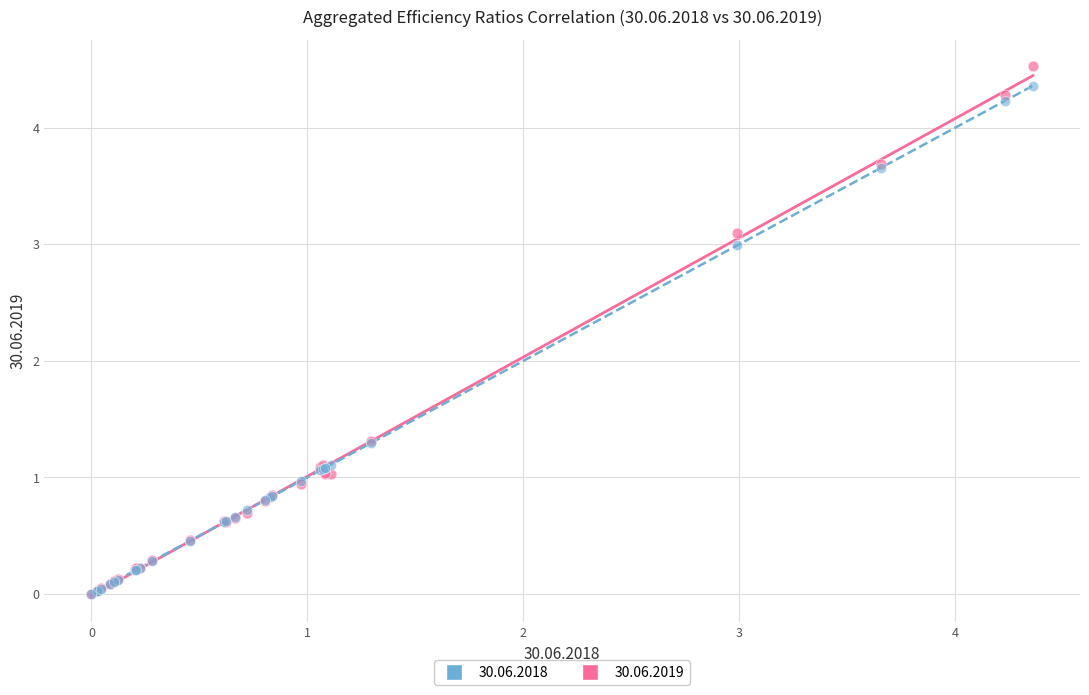

Which series contains the highest Y value?

30.06.2019